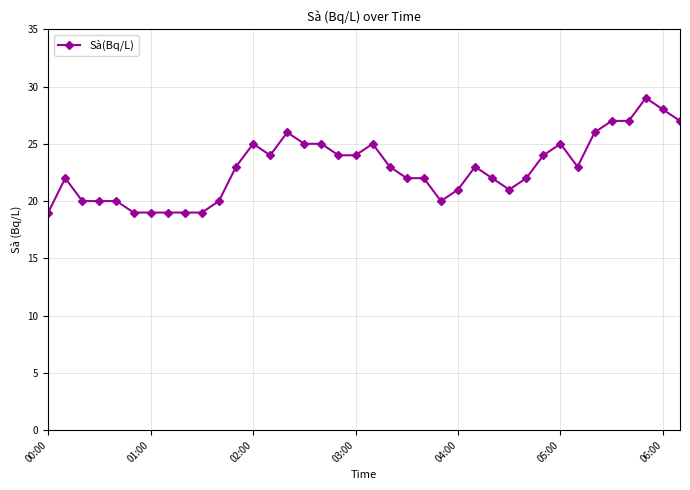

What is the average value?

23